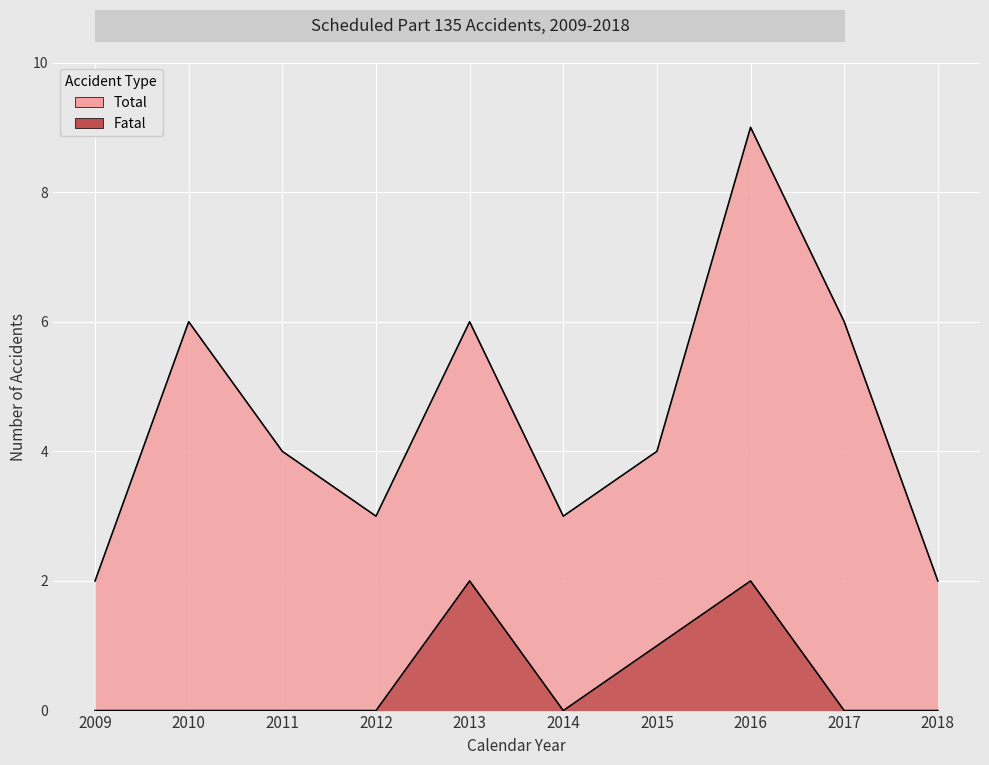

Rank the series by their maximum value, from highest to lowest.

Total, Fatal